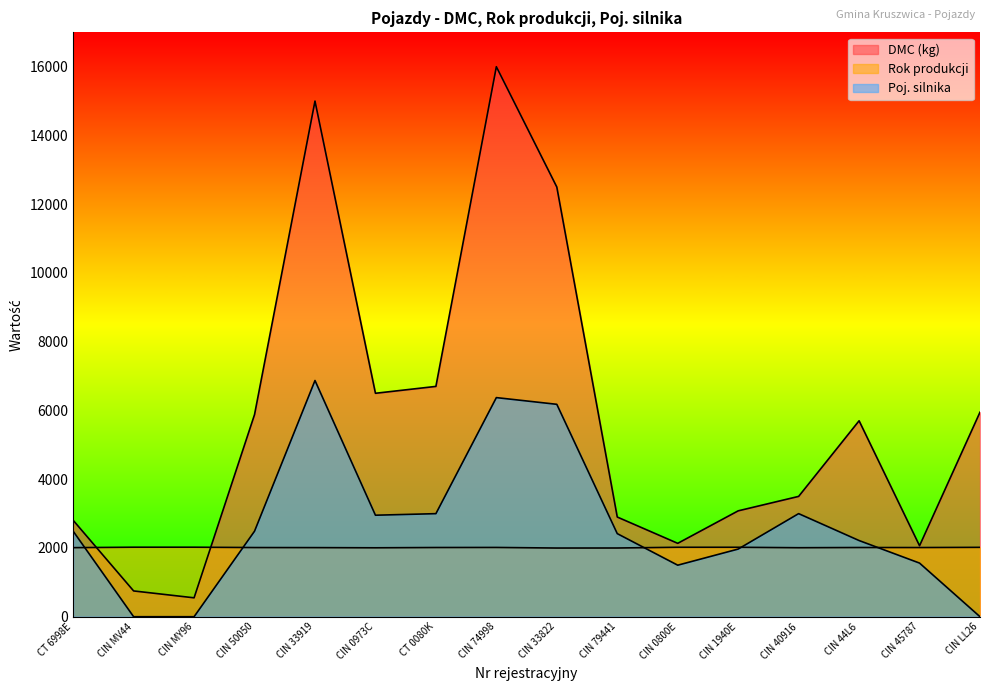

What is the value of the DMC (kg) point at the 6th from the left?

6500